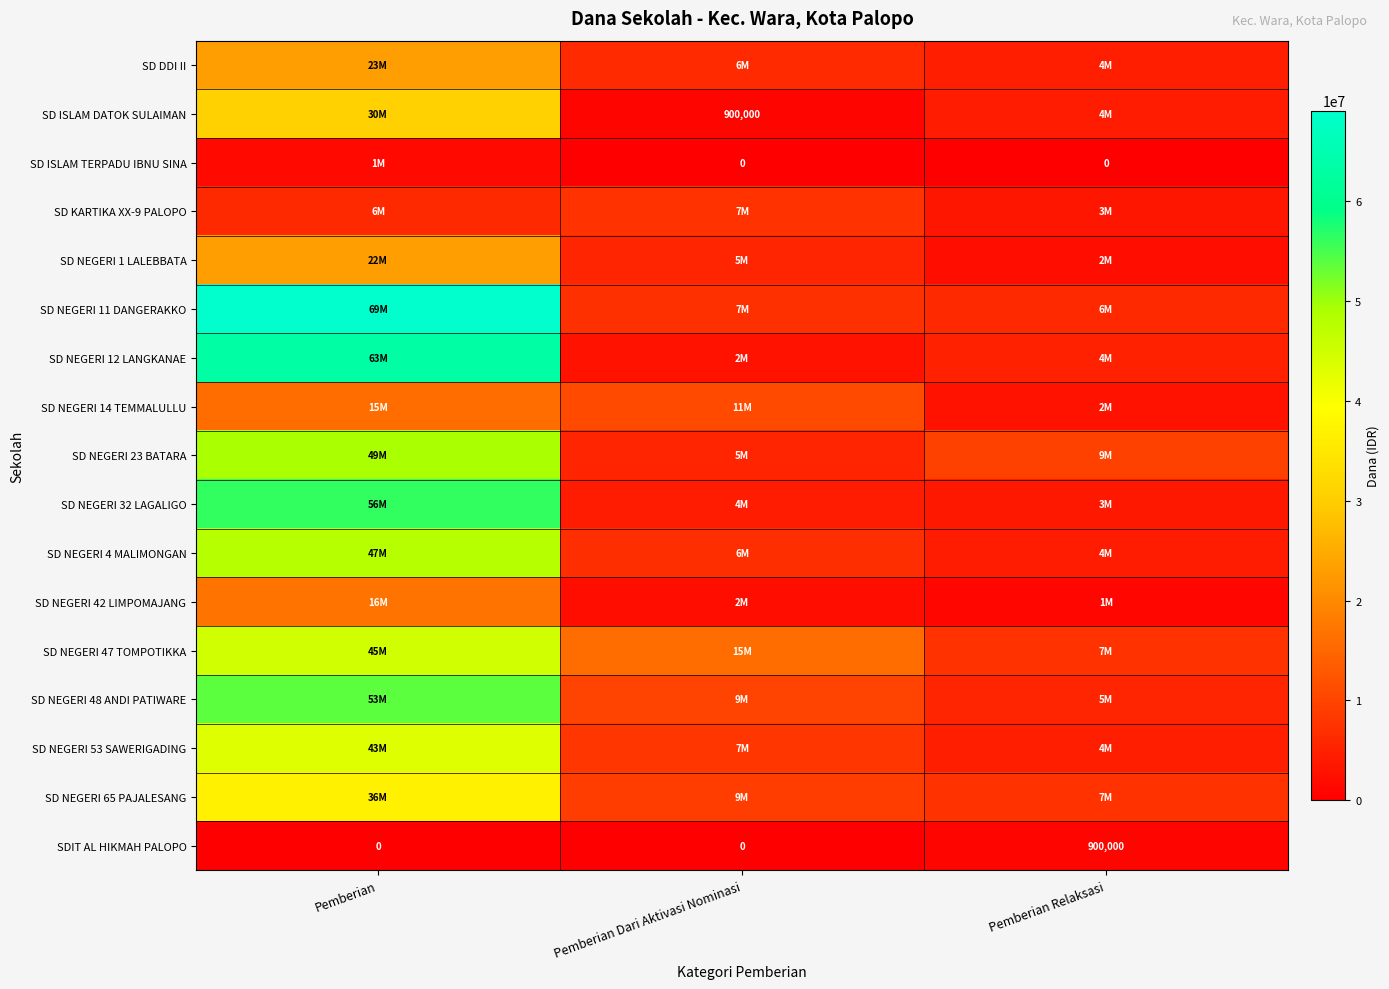

Is it true that SDIT AL HIKMAH PALOPO equals 503658 at Pemberian Dari Aktivasi Nominasi?

False